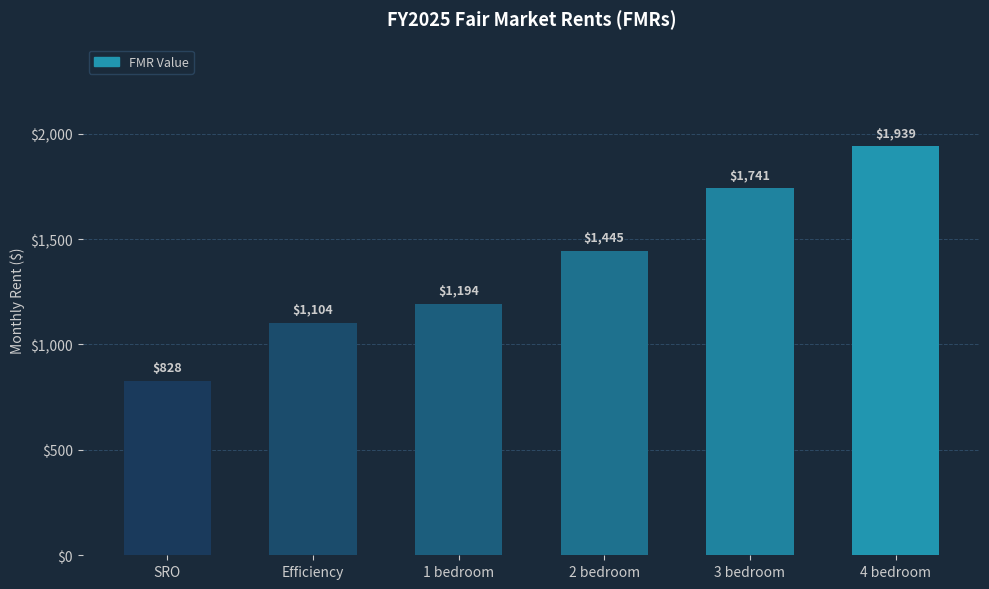

Which category has the lowest value across all series?

SRO